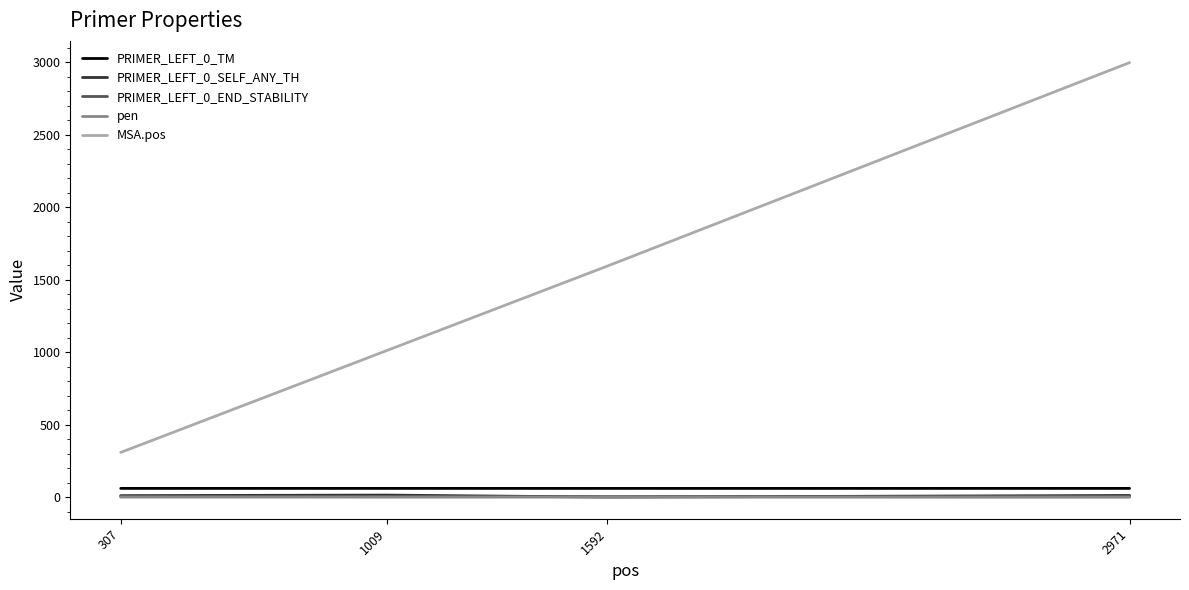

True or false: pen and MSA.pos cross at least once.

False